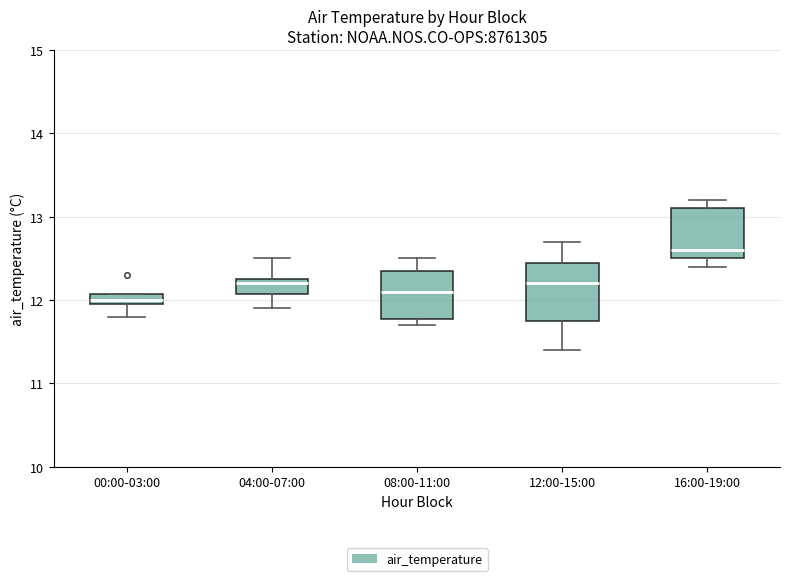

Where is the lower edge of the box for 00:00-03:00 on the y-axis? The values are not printed on the chart, so give them approximately, as read against the axis.

12.0